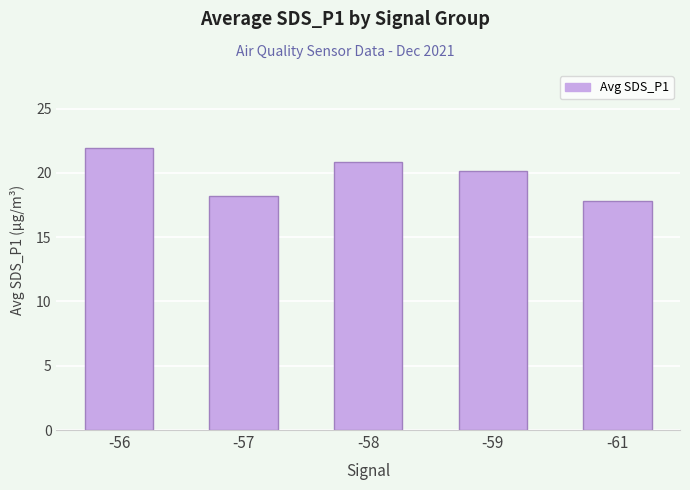

List the labels in order of value, smallest first.

-61, -57, -59, -58, -56